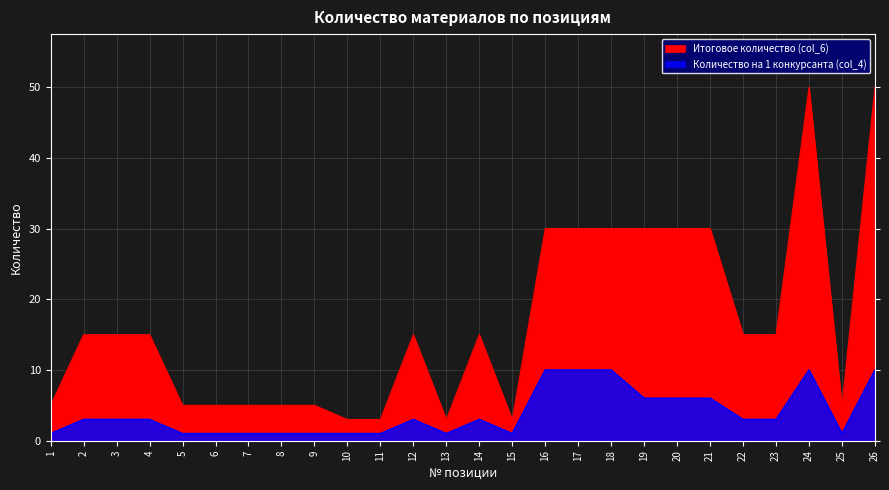

The value of Итоговое количество (col_6) at 9 is 2. True or false?

False